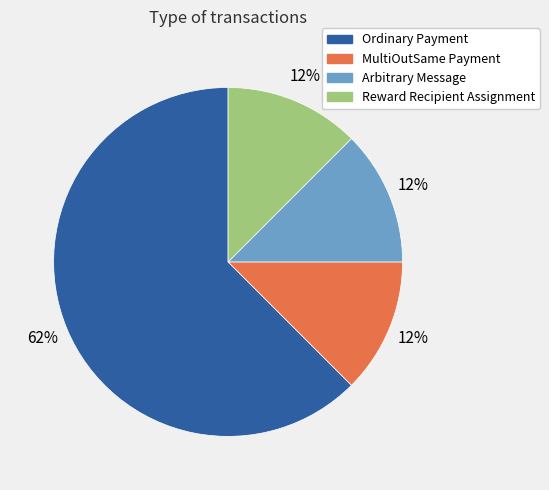

Do Ordinary Payment and MultiOutSame Payment together represent more than half of the pie?

Yes